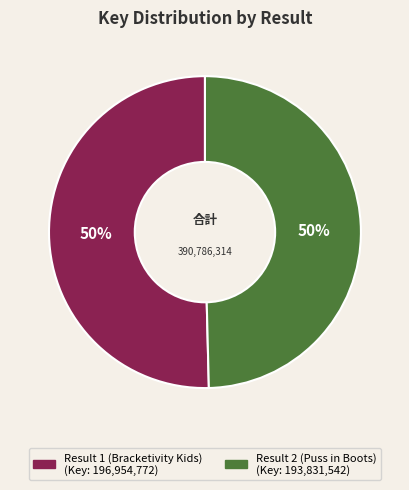

To the nearest percent, what is the average slice percentage?

50%